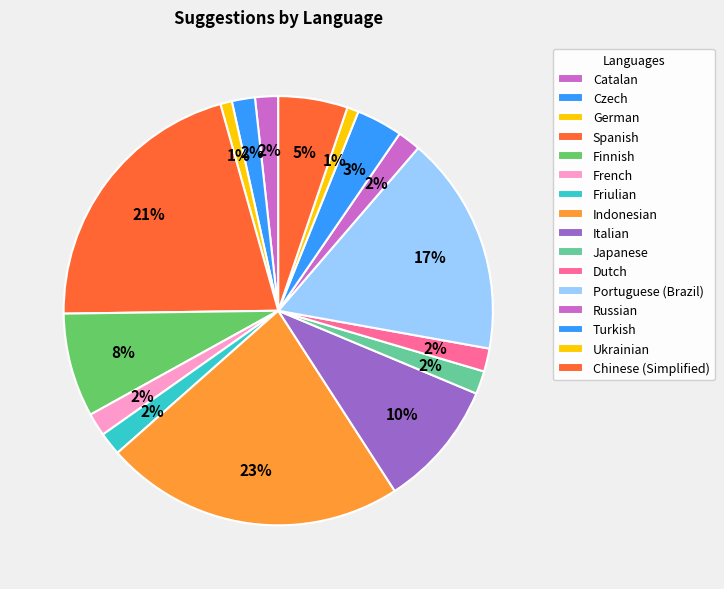

What percentage do Czech and Friulian together represent?

3.5%